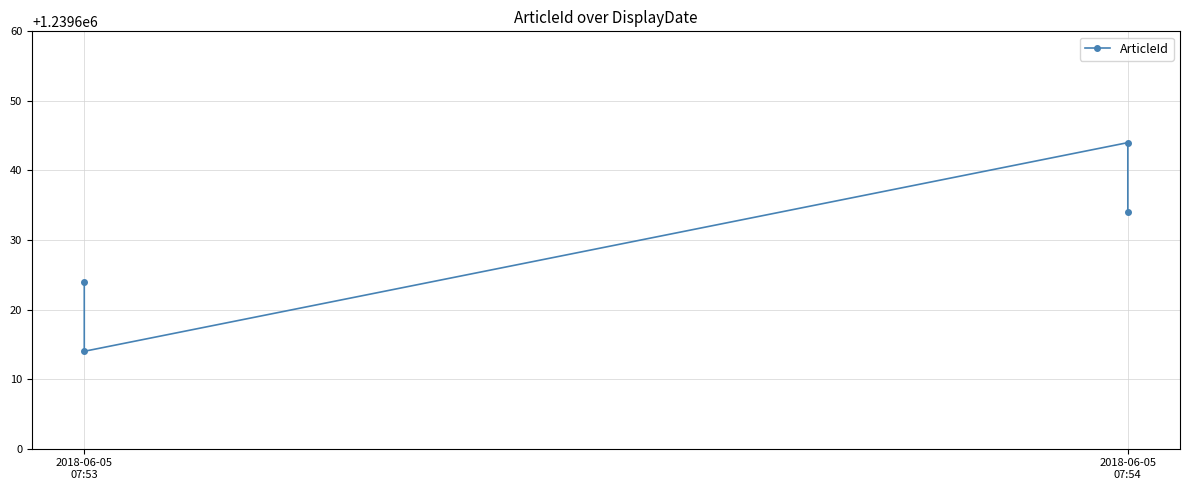

How many values are between 1239624 and 1239644?

3